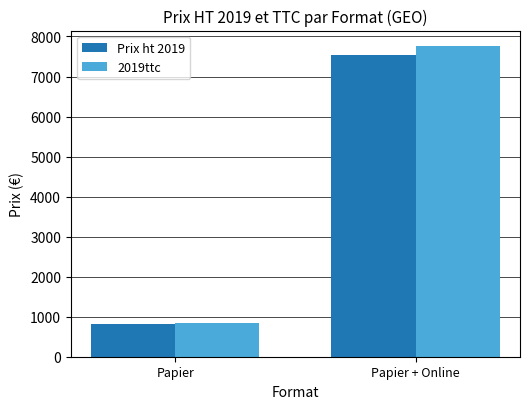

Read the 2019ttc value at Papier + Online.

7760.5